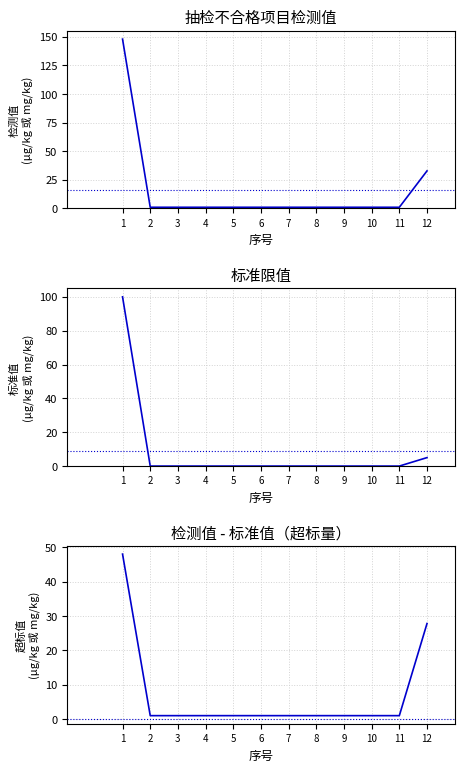

True or false: 检测值 has more than 1 interior local peaks.

False